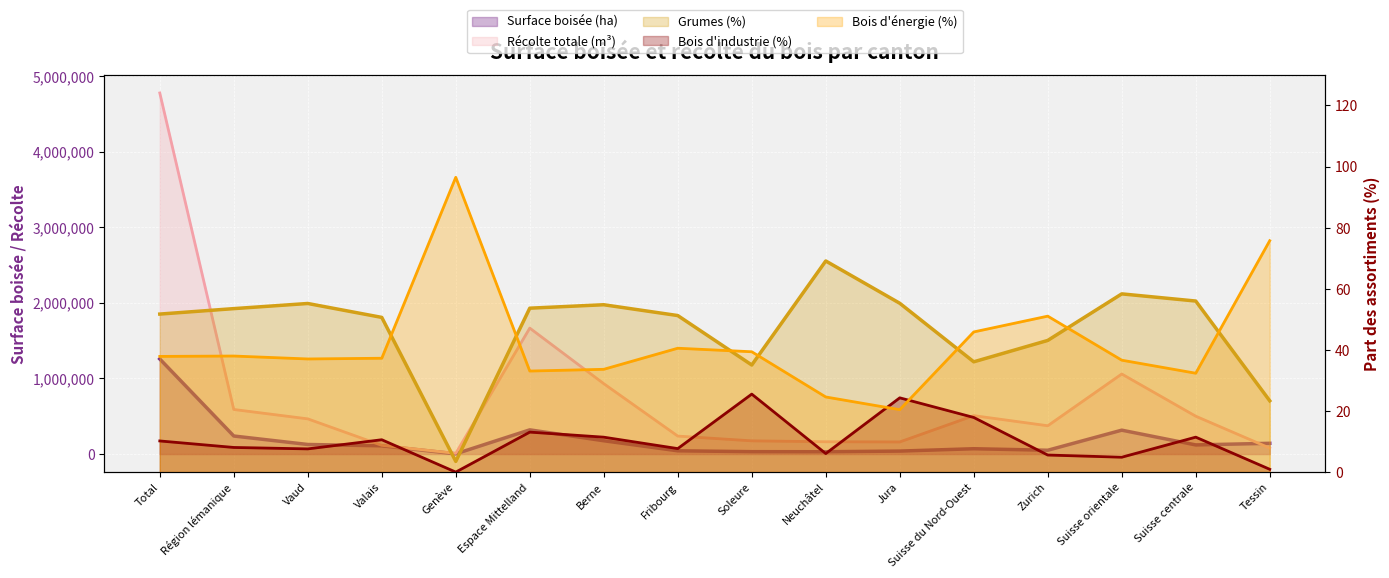

At which label does Grumes (%) reach its minimum?

Genève